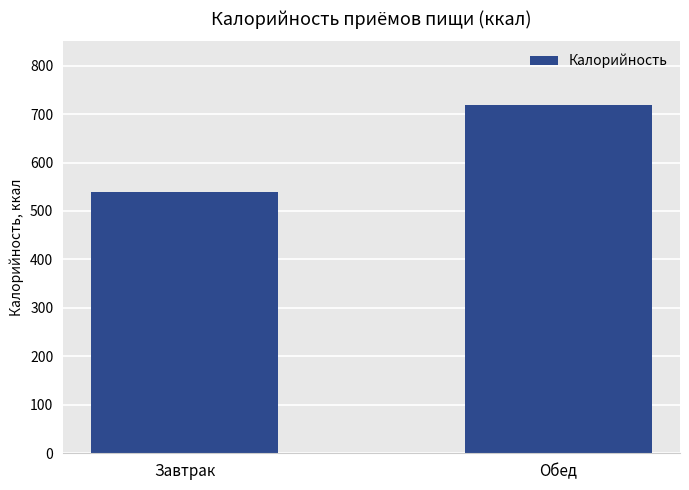

What is the smallest value displayed?

540.0